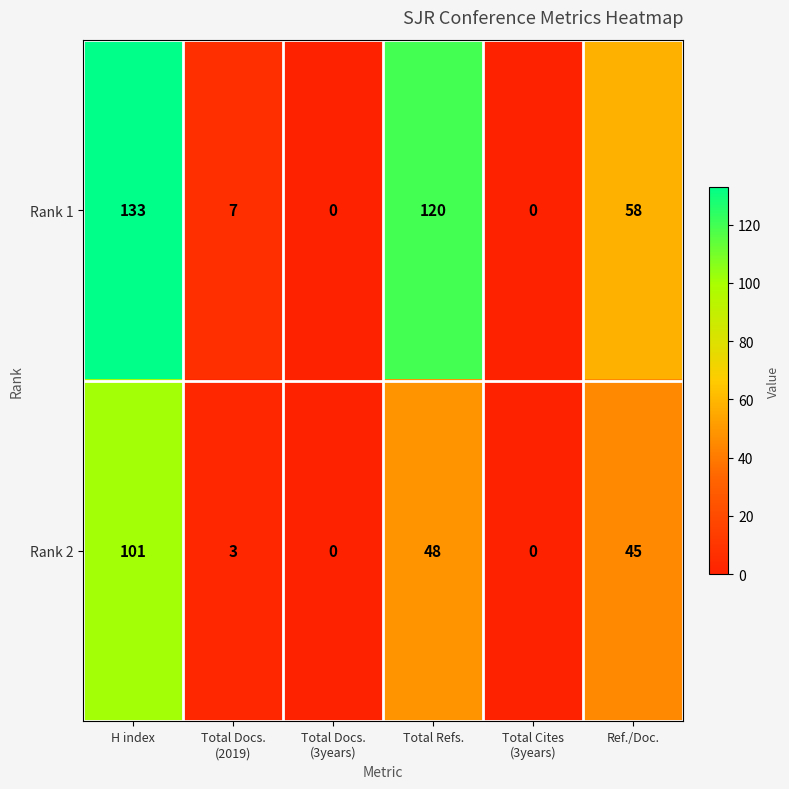

What value does the Rank 1 series have at Total Refs.?

120